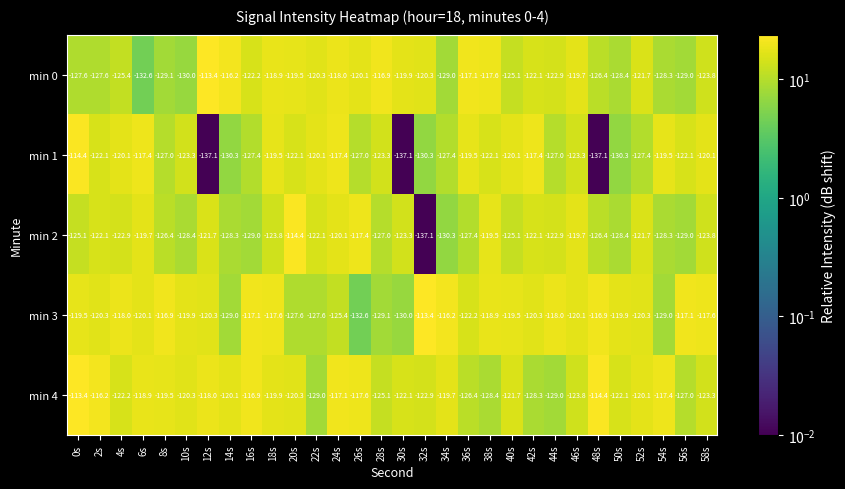

What is the difference between the second highest and minimum values in the min 0 series?

16.4